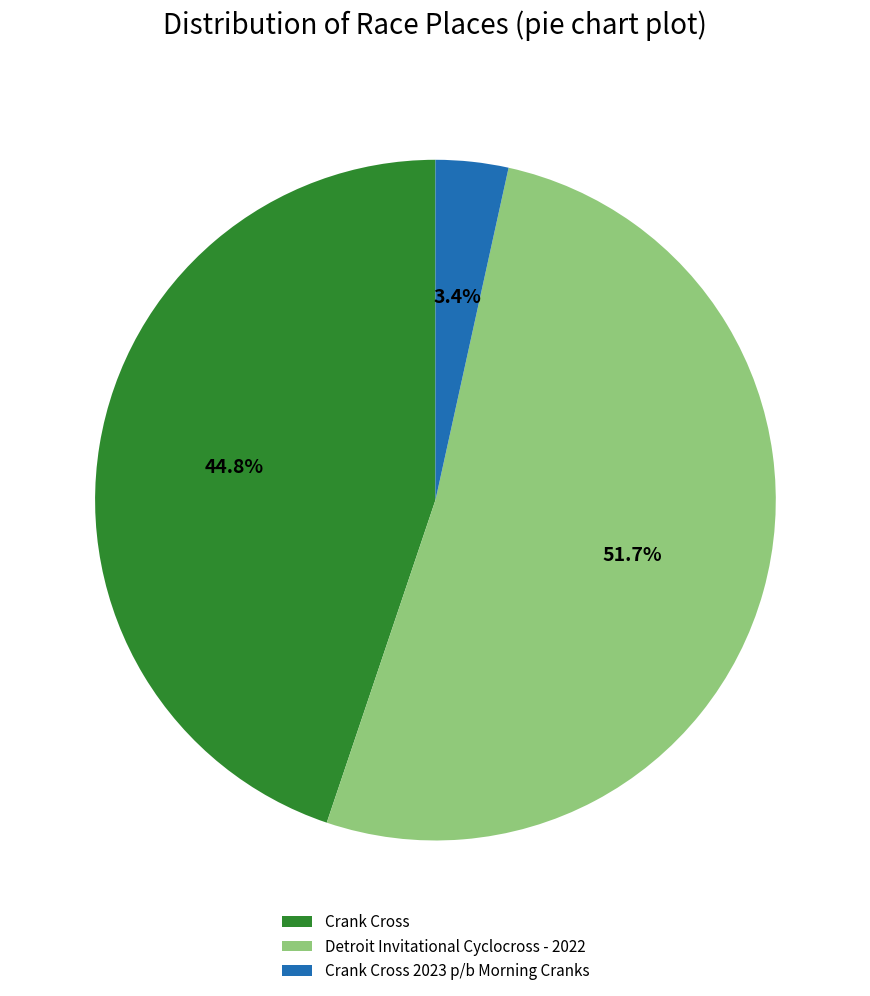

Which category has the smallest portion of the pie?

Crank Cross 2023 p/b Morning Cranks